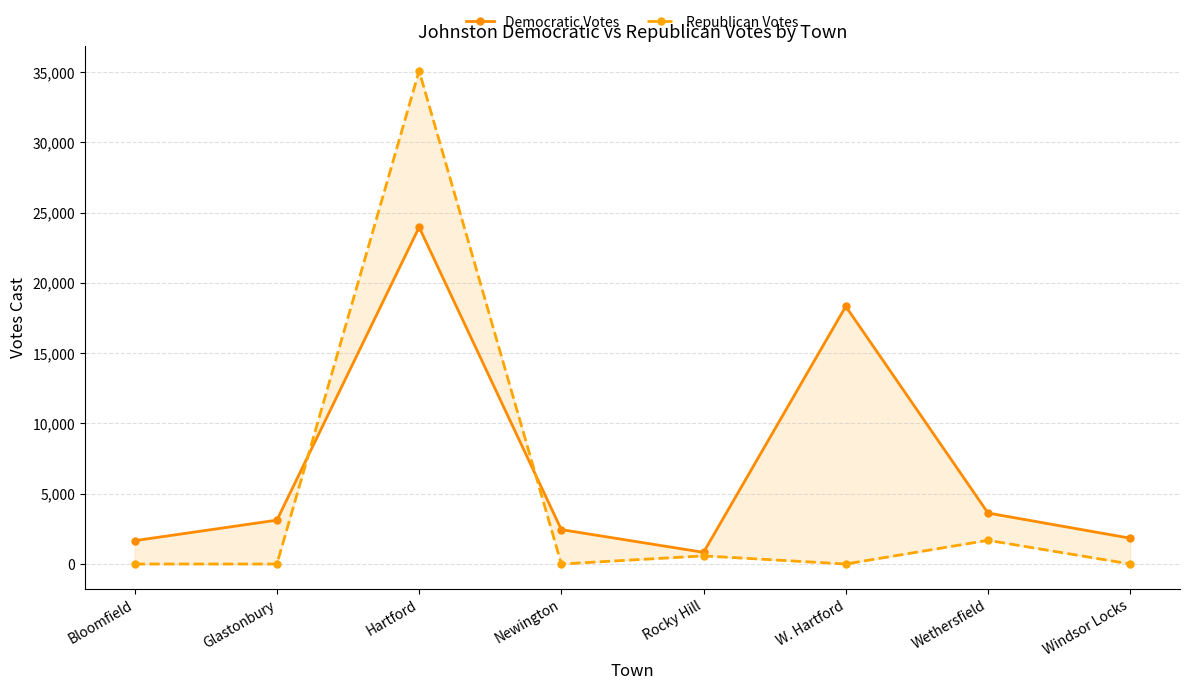

Which series has the widest spread of values?

Republican Votes